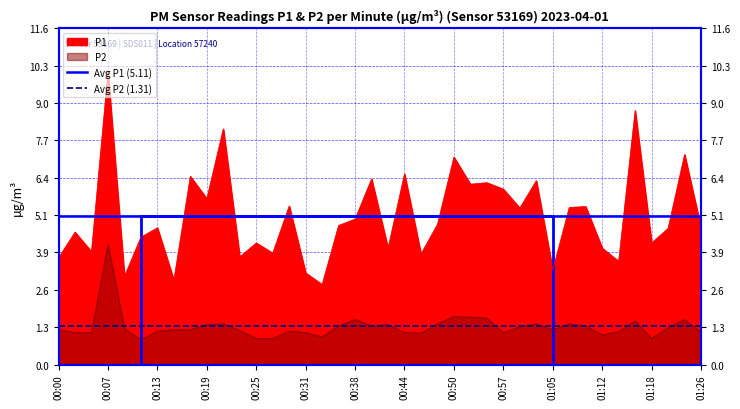

What is the average value of the Avg P2 (1.31) series?

1.3